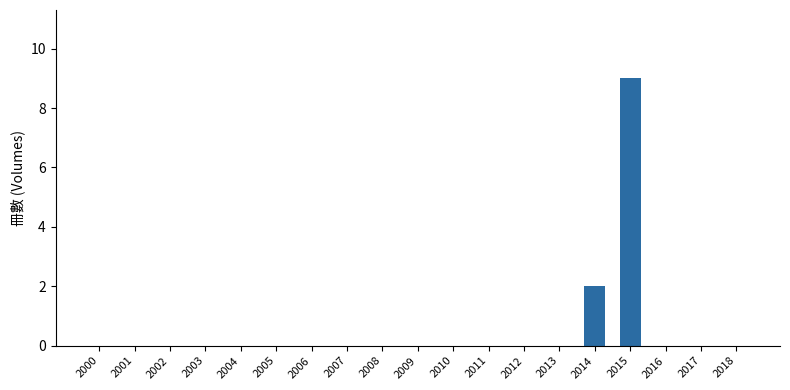

Which category has the highest value across all series?

2015